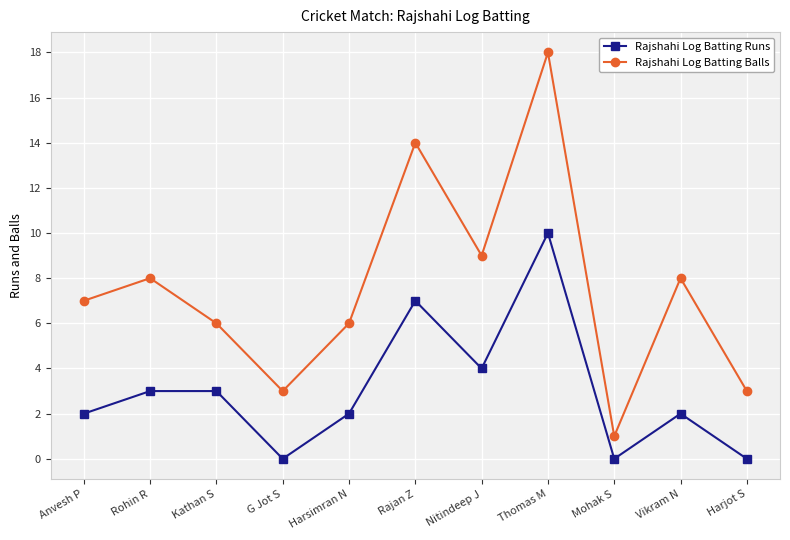

What is the sum of the Rajshahi Log Batting Runs values at Rajan Z and G Jot S?

7